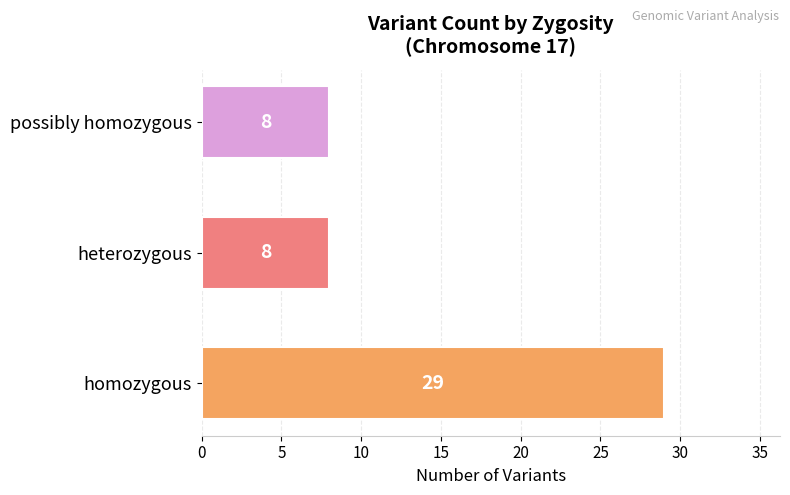

Are the bars grouped side by side (vs. stacked)?

No